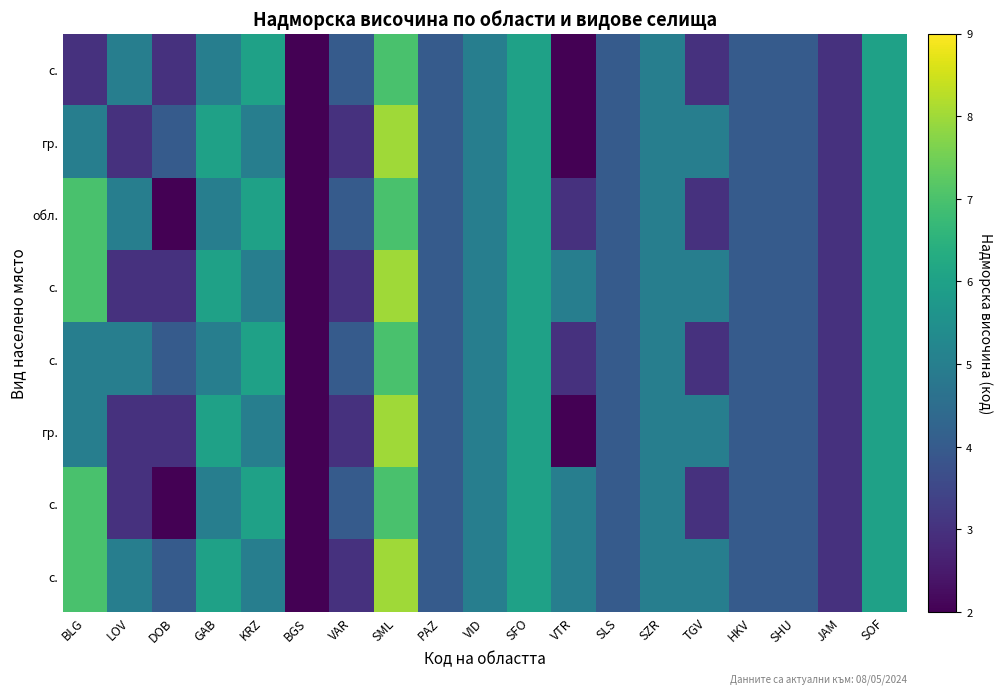

At which category does the chart reach its peak across all series?

SML